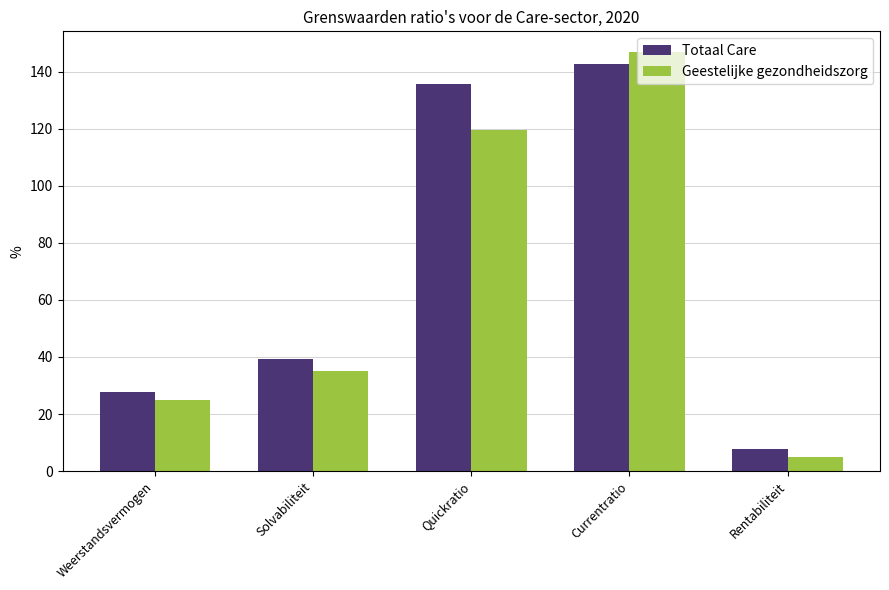

Reading left to right, transcribe all the data shown in this chart.

Totaal Care: 27.9	39.4	135.6	142.7	7.7
Geestelijke gezondheidszorg: 24.9	35.0	119.5	146.8	4.9